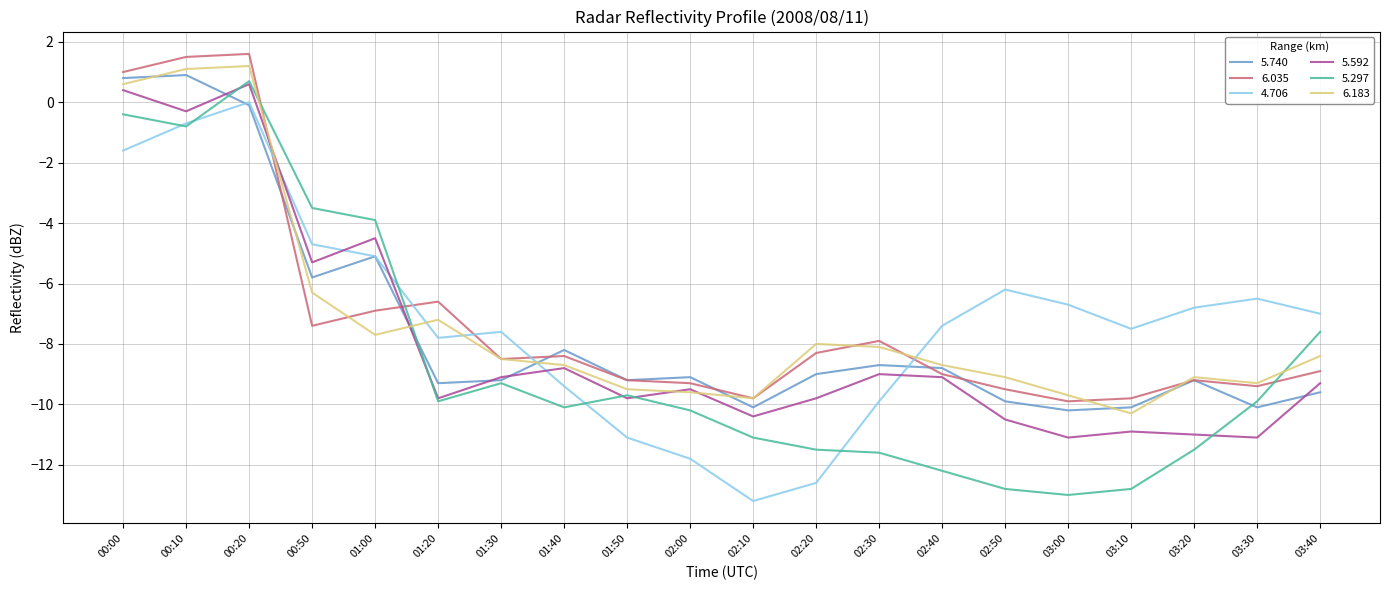

What is the difference between the 4.706 values at 02:50 and 03:10?

1.3